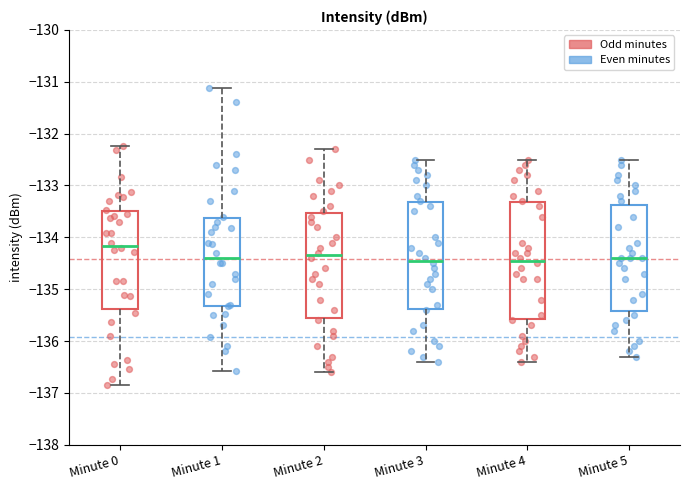

Reading left to right, read every box against the y-axis: the position of its median line, the range the box covers, and the ends of its whiskers. The values are not printed on the chart, so give them approximately, as read against the axis.

Minute 0: median -134.2, box -135.4 to -133.5, whiskers -136.9 to -132.2
Minute 1: median -134.4, box -135.3 to -133.6, whiskers -136.6 to -131.1
Minute 2: median -134.3, box -135.5 to -133.5, whiskers -136.6 to -132.3
Minute 3: median -134.4, box -135.4 to -133.3, whiskers -136.4 to -132.5
Minute 4: median -134.4, box -135.6 to -133.3, whiskers -136.4 to -132.5
Minute 5: median -134.4, box -135.4 to -133.4, whiskers -136.3 to -132.5